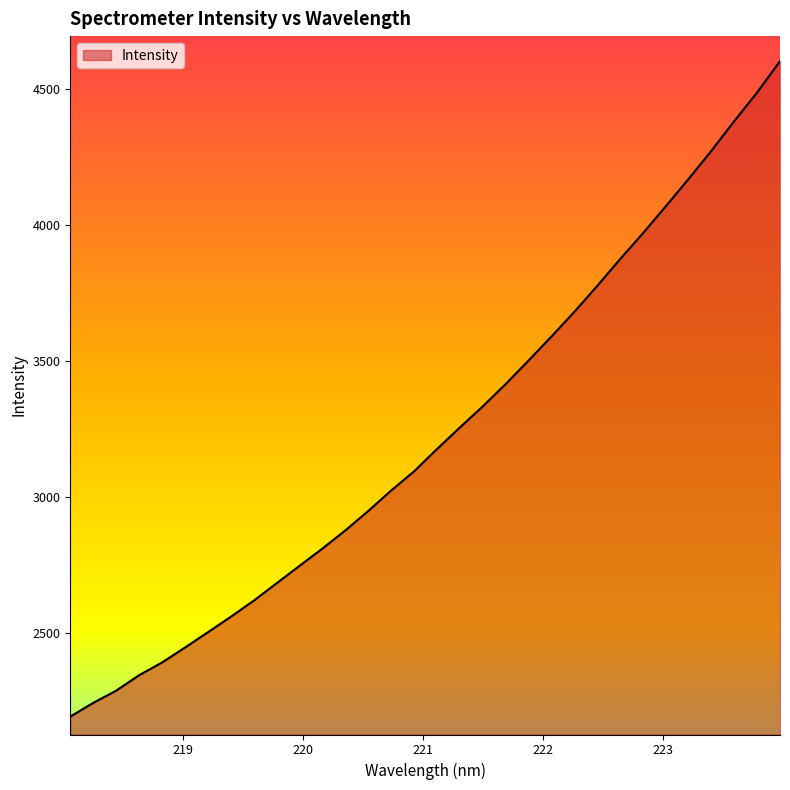

What is the difference between the maximum and minimum values?

2408.8